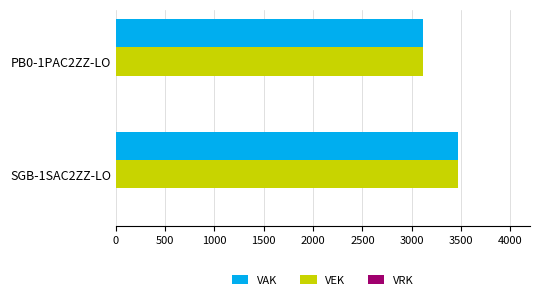

What is the sum of all VAK values?

6581